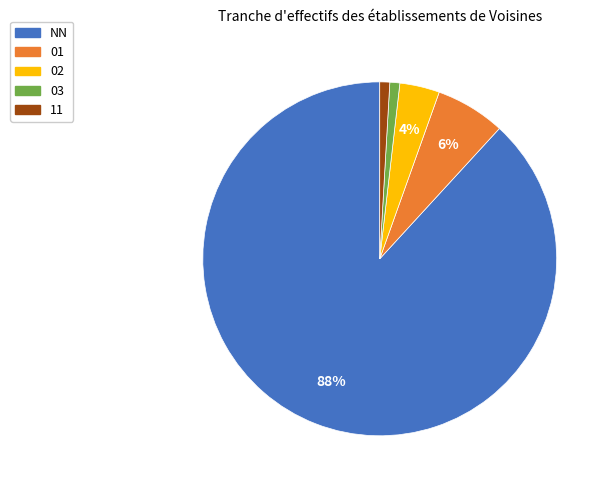

What is the ratio of the value at 03 to the value at 11?

1.0